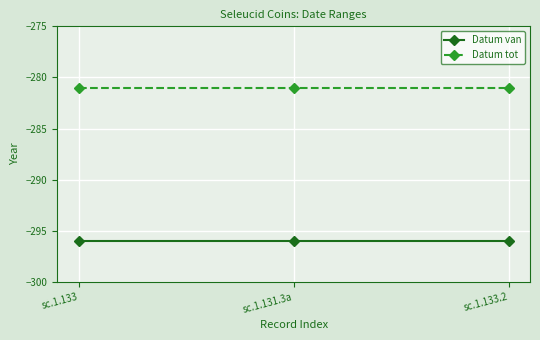

What is the minimum value for Datum van?

-296